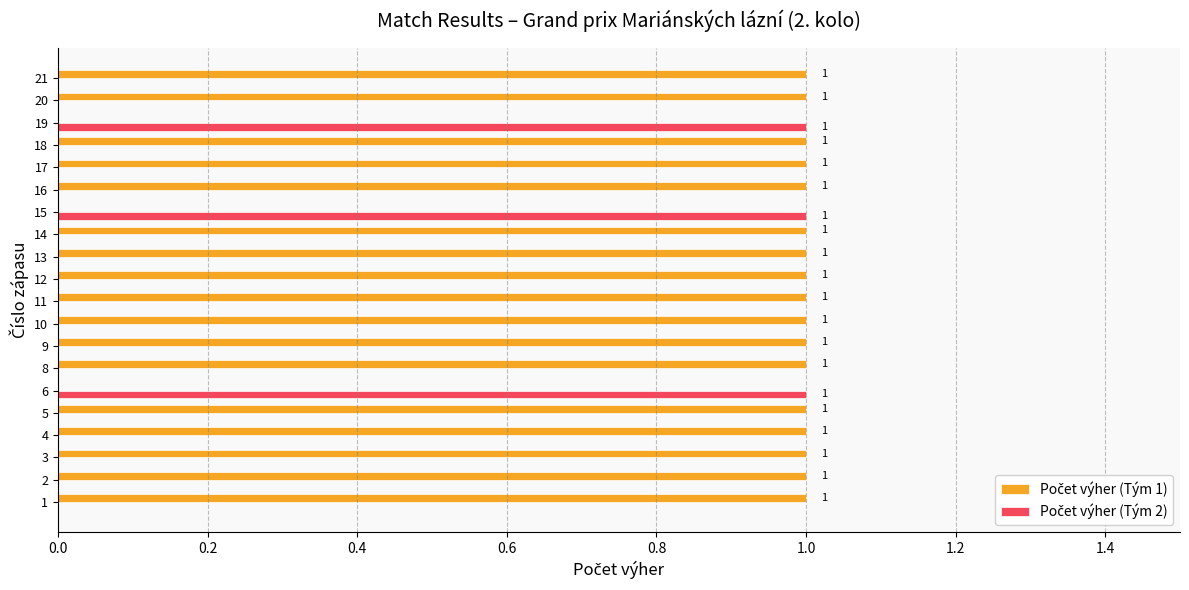

How many series are shown in this chart?

2